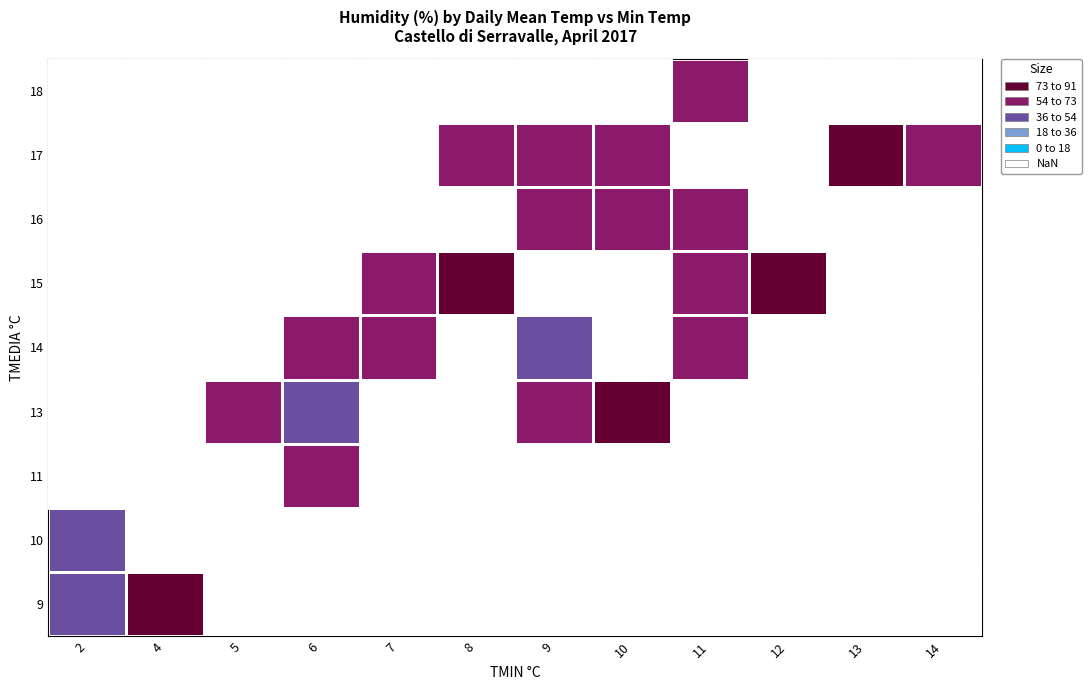

At how many categories does at least one series exceed 62?

10